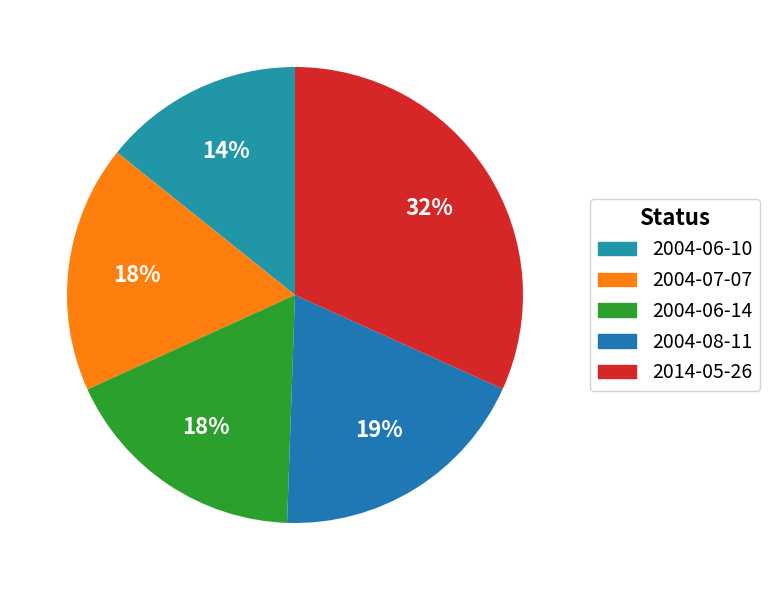

What percentage do 2004-07-07 and 2004-08-11 together represent?

36.3%